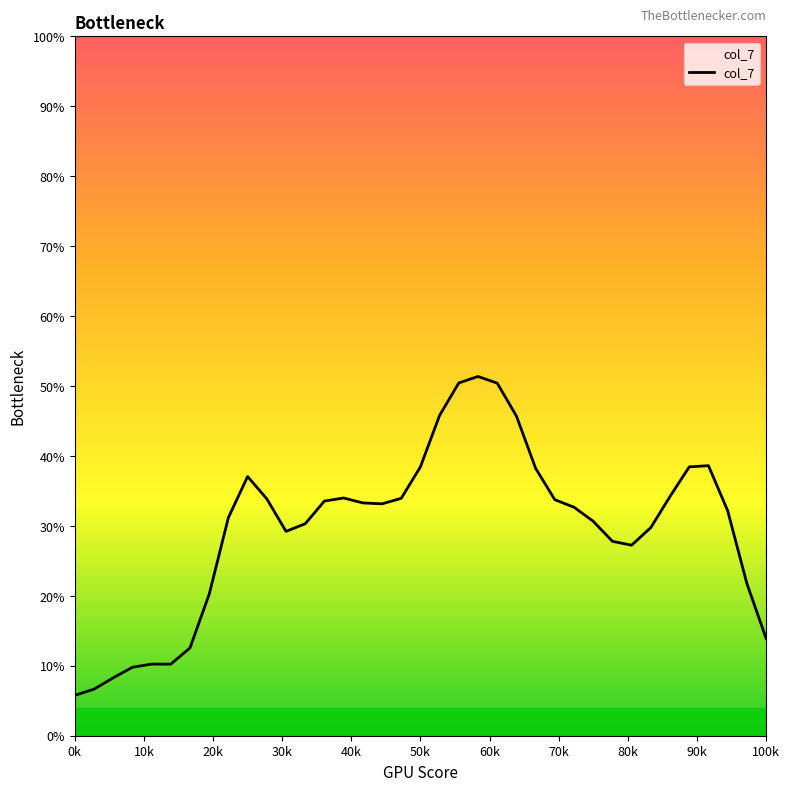

What is the minimum value shown in the chart?

5.8